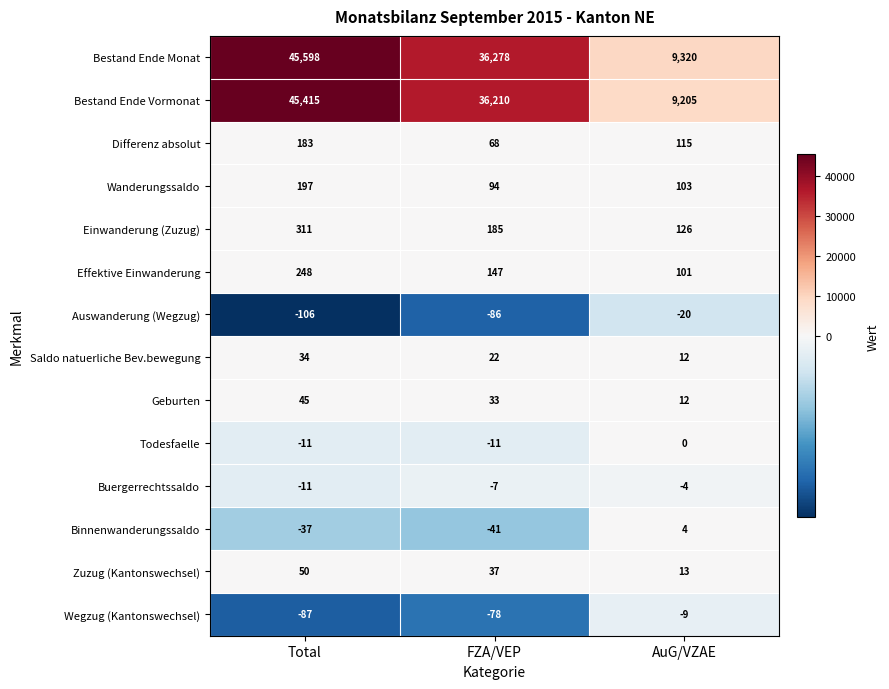

What is the difference between the highest and lowest values at FZA/VEP?

36364